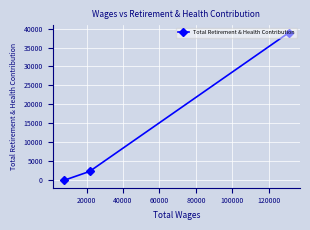

What is the difference between the maximum and second lowest values?

36563